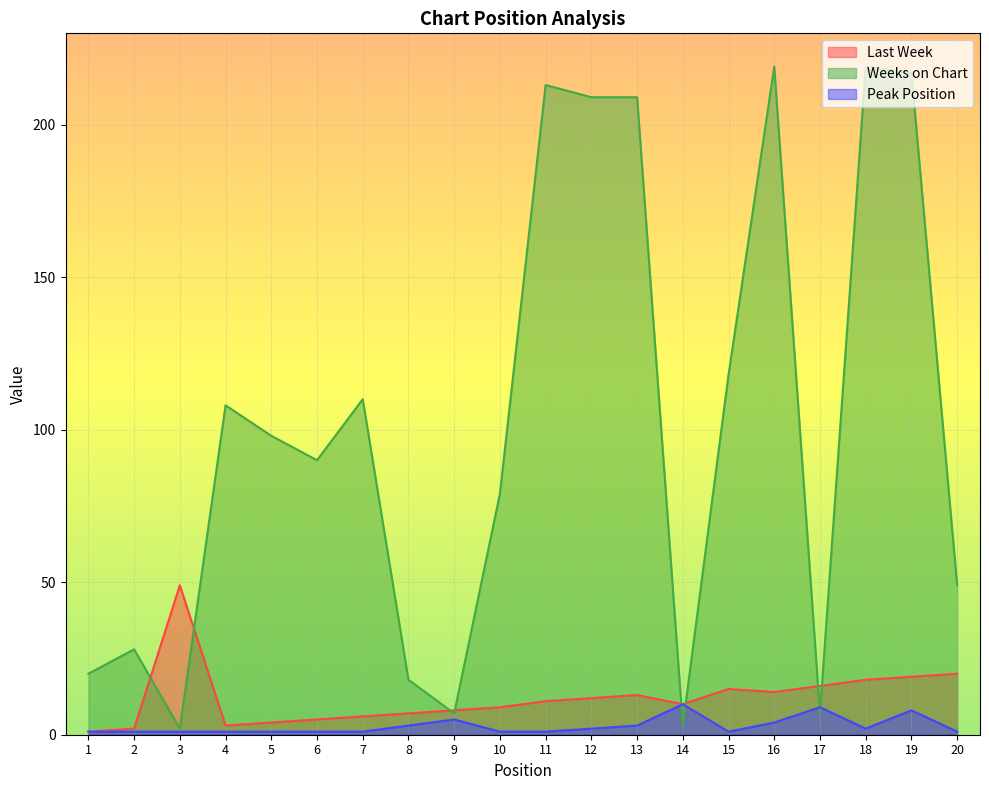

Between 8 and 9, which series saw the biggest shift?

Weeks on Chart